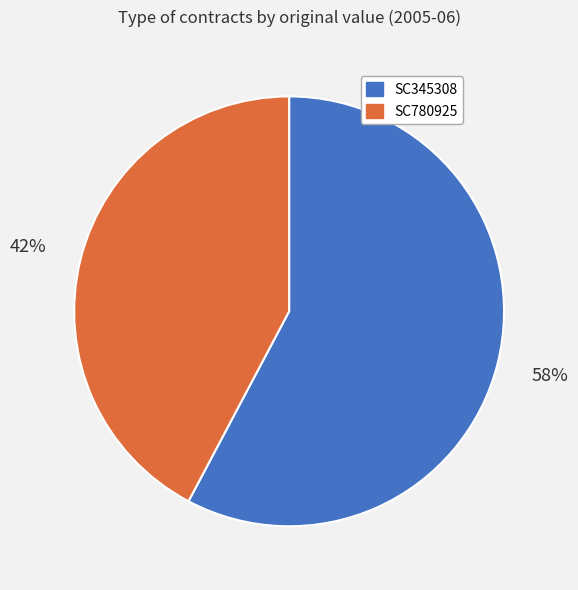

Which category has the biggest portion of the pie?

SC345308